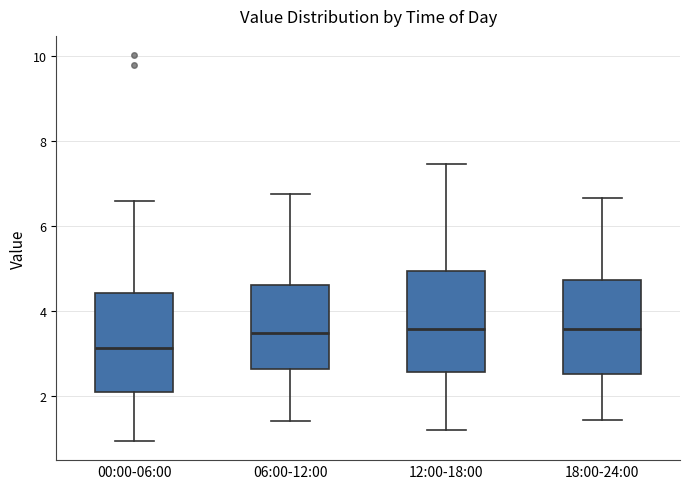

Where does the lower whisker of the box for 12:00-18:00 end on the y-axis? The values are not printed on the chart, so give them approximately, as read against the axis.

1.2